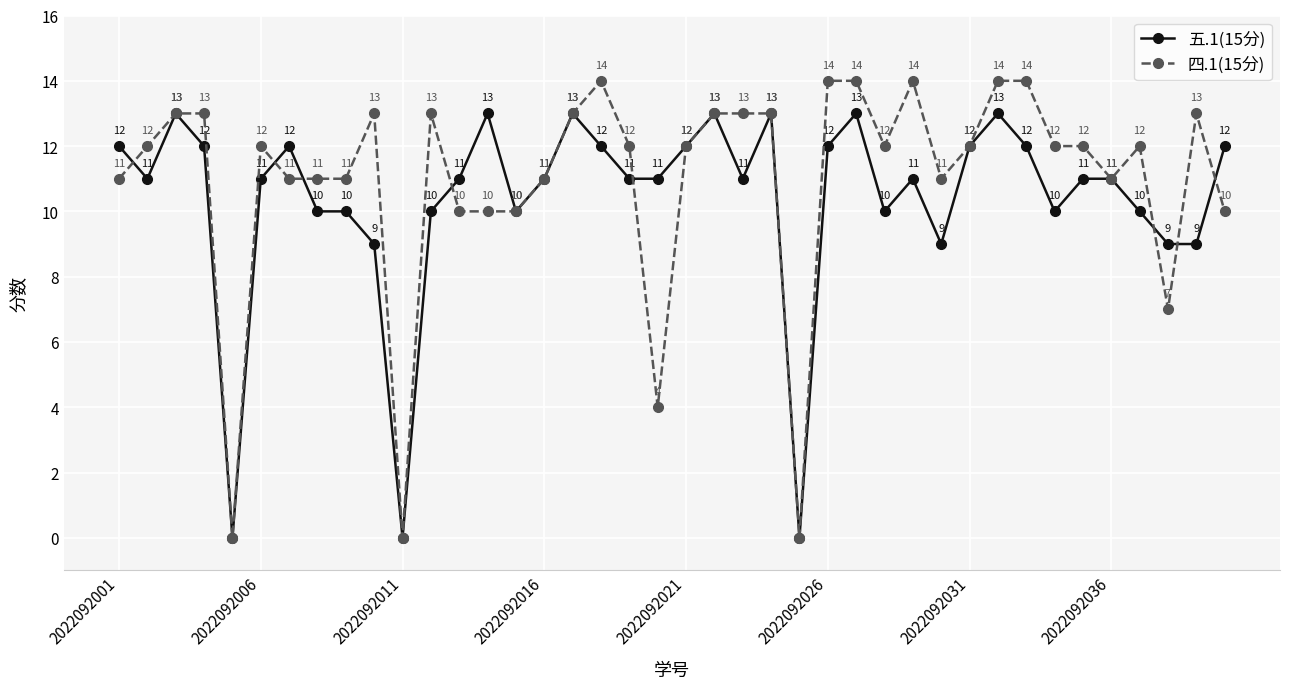

List the series in order of their peak value, highest first.

四.1(15分), 五.1(15分)